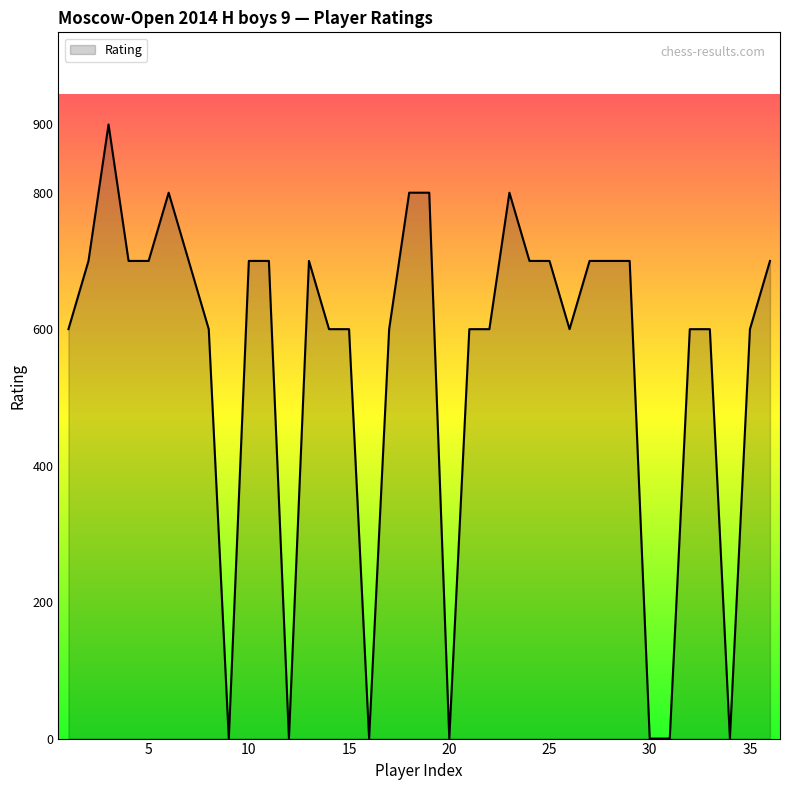

What is the maximum value shown in the chart?

900